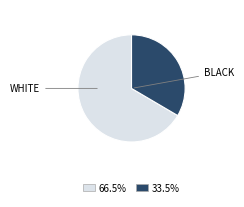

Approximately how many times larger is the value at 33.5% compared to 66.5%?

0.5